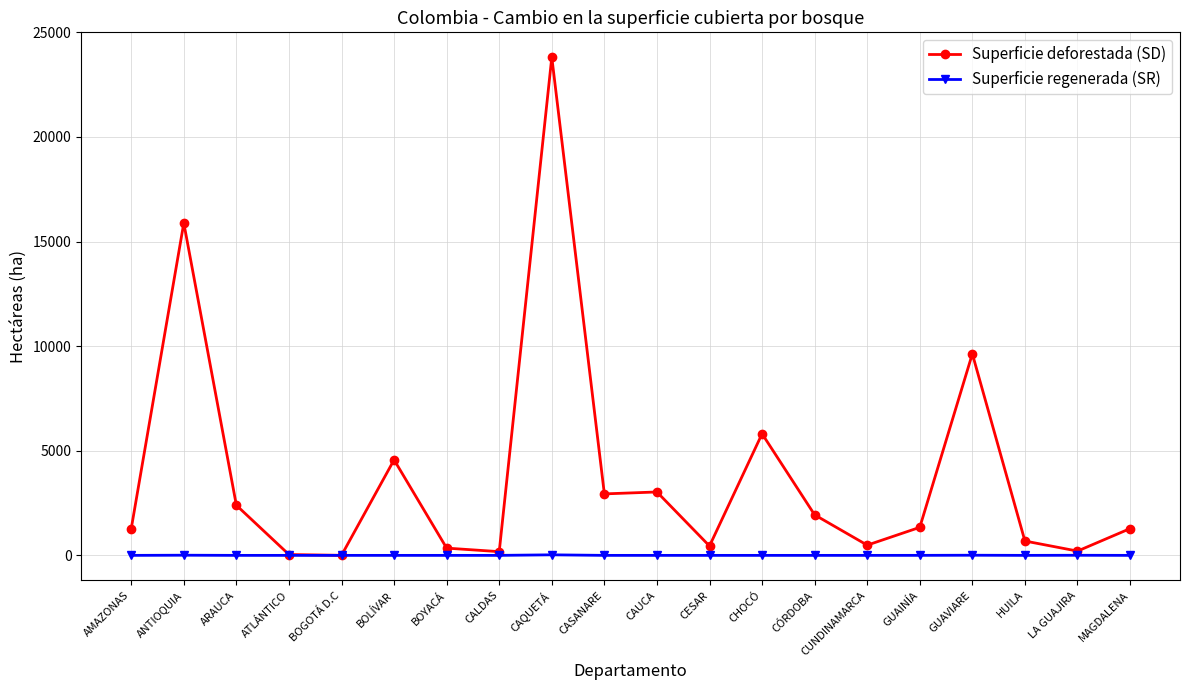

True or false: Superficie regenerada (SR) has more than 0 interior local peaks.

True